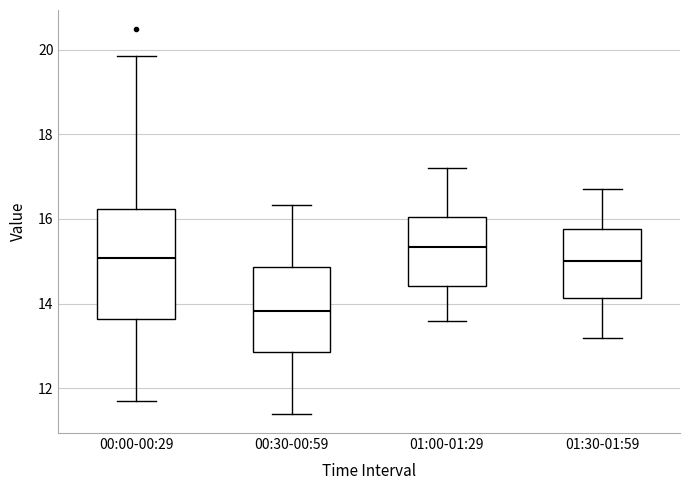

Comparing the boxes themselves (not the whiskers), which one is the tallest?

00:00-00:29